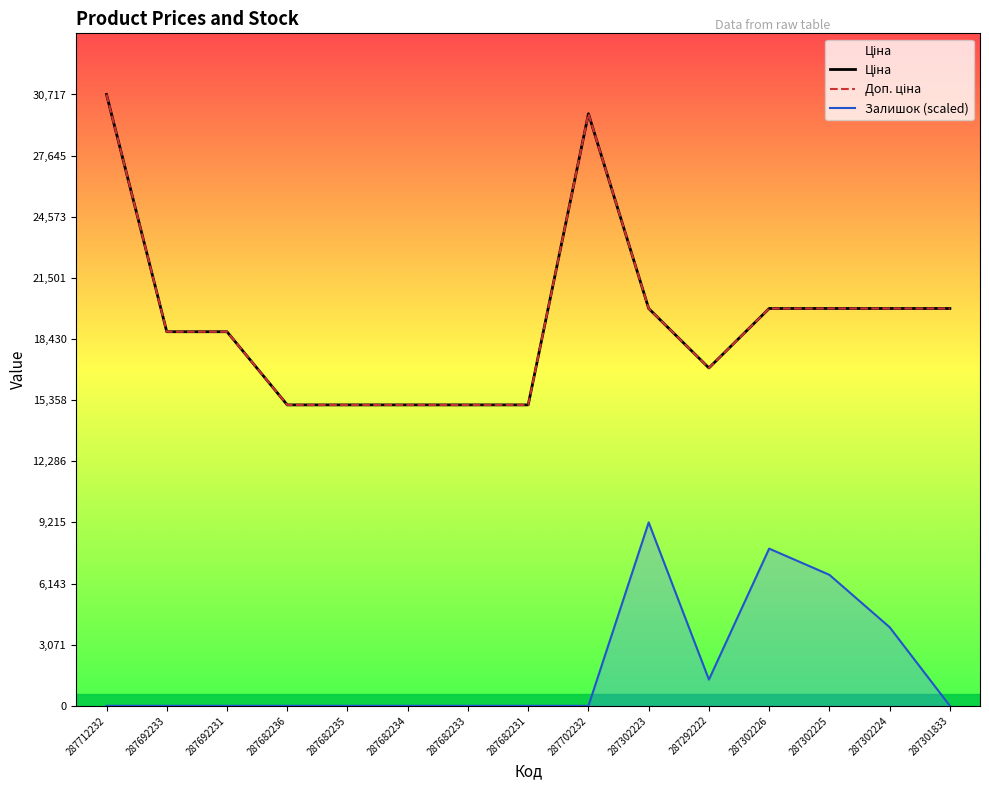

What is the difference between the highest and lowest values at 287712232?

30717.1